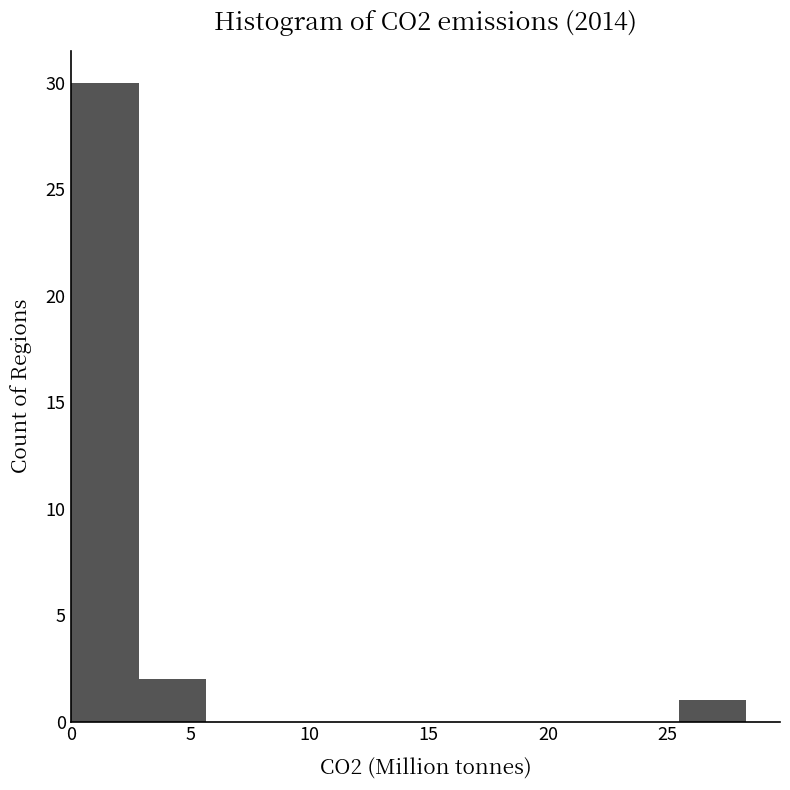

Reading left to right, transcribe this chart: for each bar, give the range it covers on the x-axis and its height. Neither the bar edges nor the heights are printed on the chart, so give them approximately, as read against the axes.

0.0 to 3.0: 30
3.0 to 5.5: 2
5.5 to 8.5: 0
8.5 to 11.5: 0
11.5 to 14.0: 0
14.0 to 17.0: 0
17.0 to 20.0: 0
20.0 to 22.5: 0
22.5 to 25.5: 0
25.5 to 28.5: 1